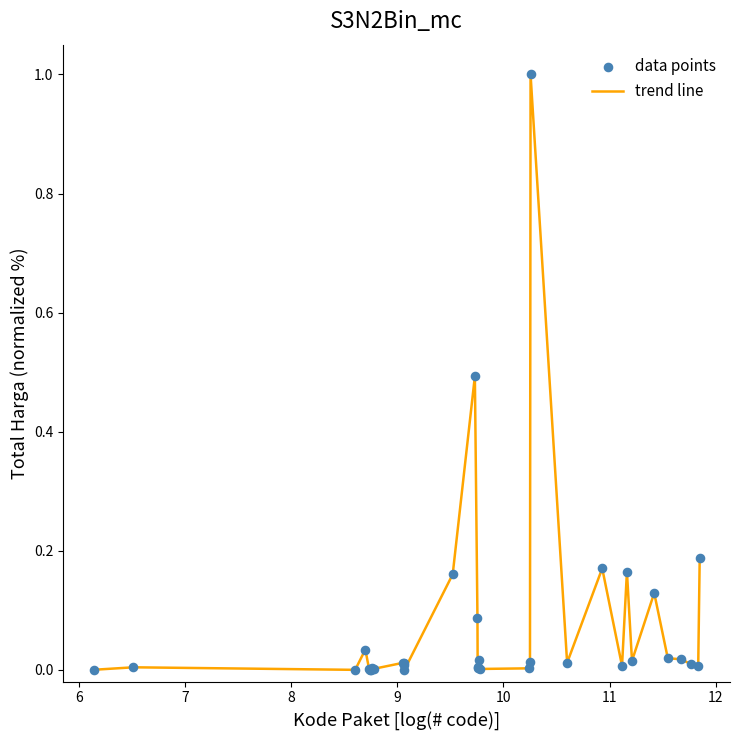

What is the greatest value displayed?

1.0